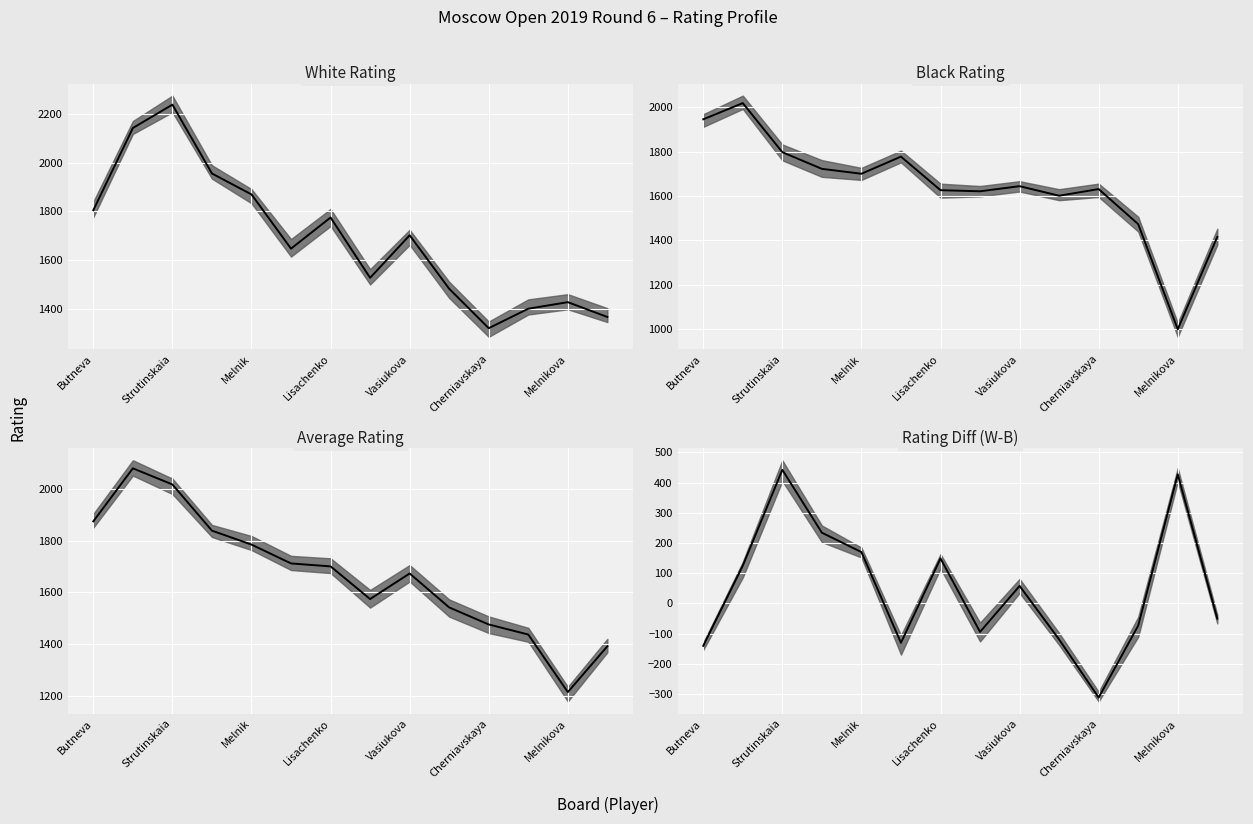

Reading left to right, list all the values displayed in this chart.

White Rating: 1805.0	2143.0	2239.0	1956.0	1870.0	1647.0	1775.0	1527.0	1702.0	1482.0	1320.0	1400.0	1427.0	1366.0
Black Rating: 1945.0	2018.0	1797.0	1722.0	1700.0	1777.0	1626.0	1621.0	1644.0	1601.0	1631.0	1473.0	1000.0	1416.0
Average Rating: 1875.0	2080.5	2018.0	1839.0	1785.0	1712.0	1700.5	1574.0	1673.0	1541.5	1475.5	1436.5	1213.5	1391.0
Rating Diff (W-B): -140.0	125.0	442.0	234.0	170.0	-130.0	149.0	-94.0	58.0	-119.0	-311.0	-73.0	427.0	-50.0